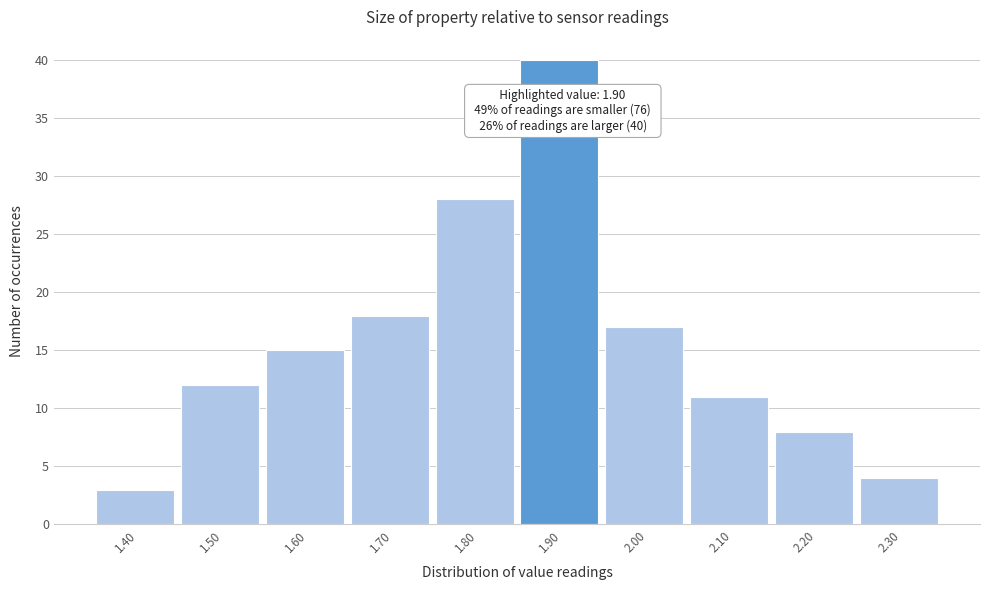

Reading left to right, transcribe all the data shown in this chart.

1.40=3	1.50=12	1.60=15	1.70=18	1.80=28	1.90=40	2.00=17	2.10=11	2.20=8	2.30=4